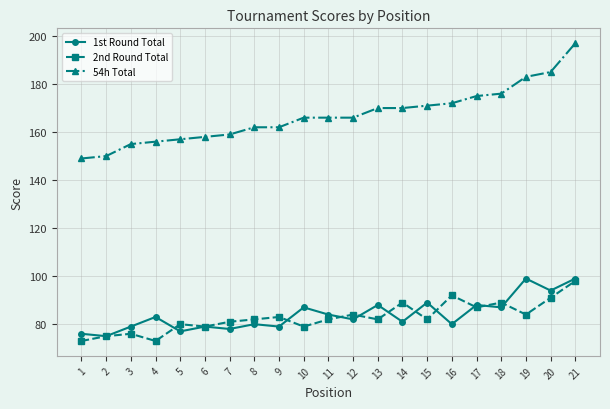

Reading left to right, transcribe all the data shown in this chart.

1st Round Total: 76	75	79	83	77	79	78	80	79	87	84	82	88	81	89	80	88	87	99	94	99
2nd Round Total: 73	75	76	73	80	79	81	82	83	79	82	84	82	89	82	92	87	89	84	91	98
54h Total: 149	150	155	156	157	158	159	162	162	166	166	166	170	170	171	172	175	176	183	185	197